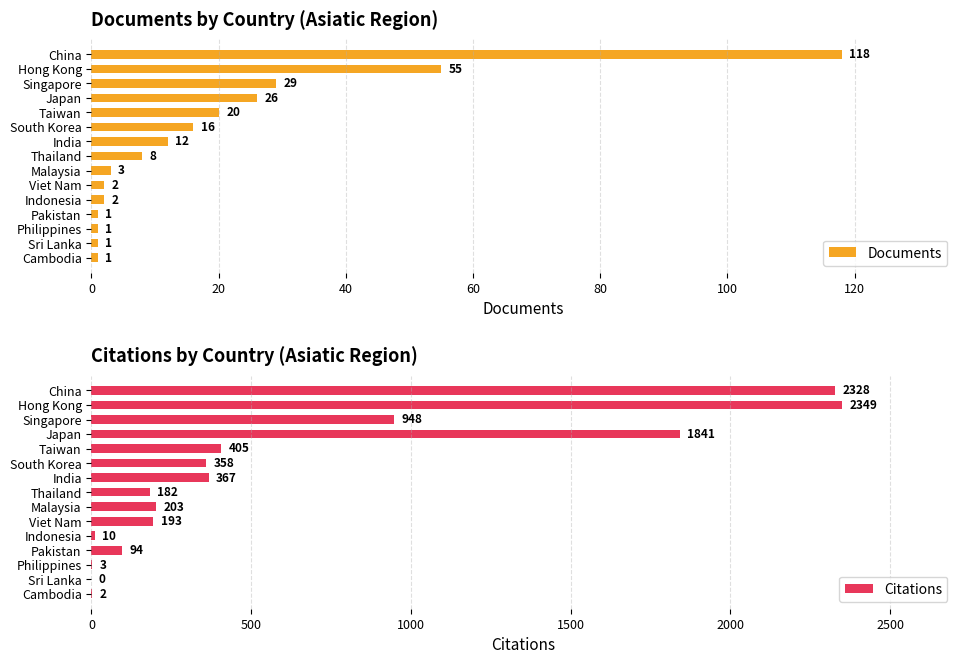

The Citations series shows 3 at Philippines. True or false?

True